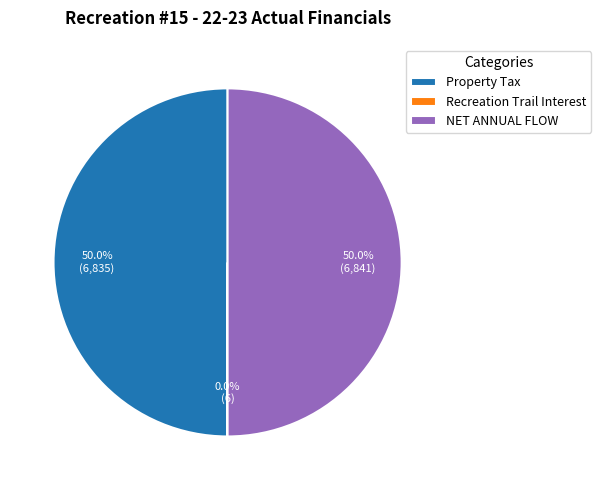

How much of the chart is everything except NET ANNUAL FLOW?

50.0%